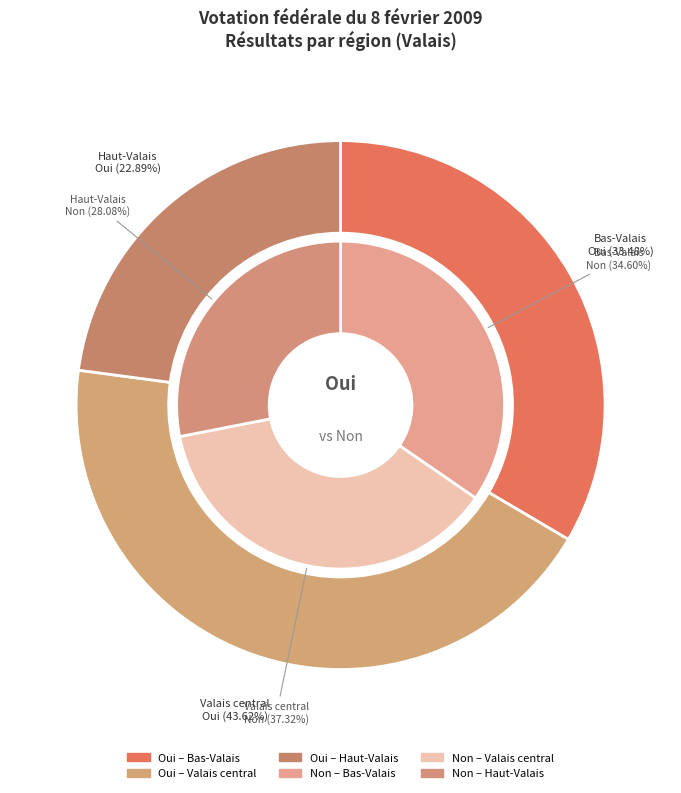

To the nearest percent, what portion does Valais central represent?

37%